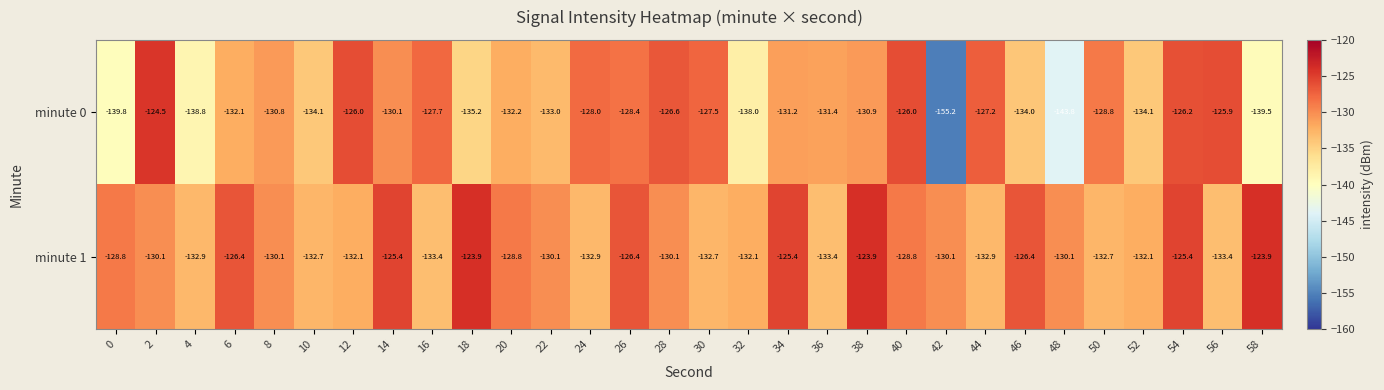

Between 34 and 58, which series saw the biggest shift?

minute 0